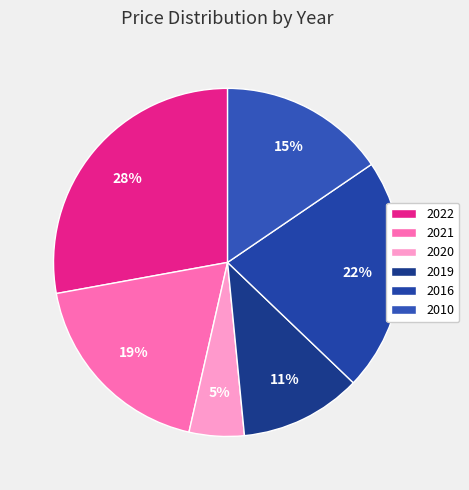

Is the sum of 2020 and 2016 greater than half?

No